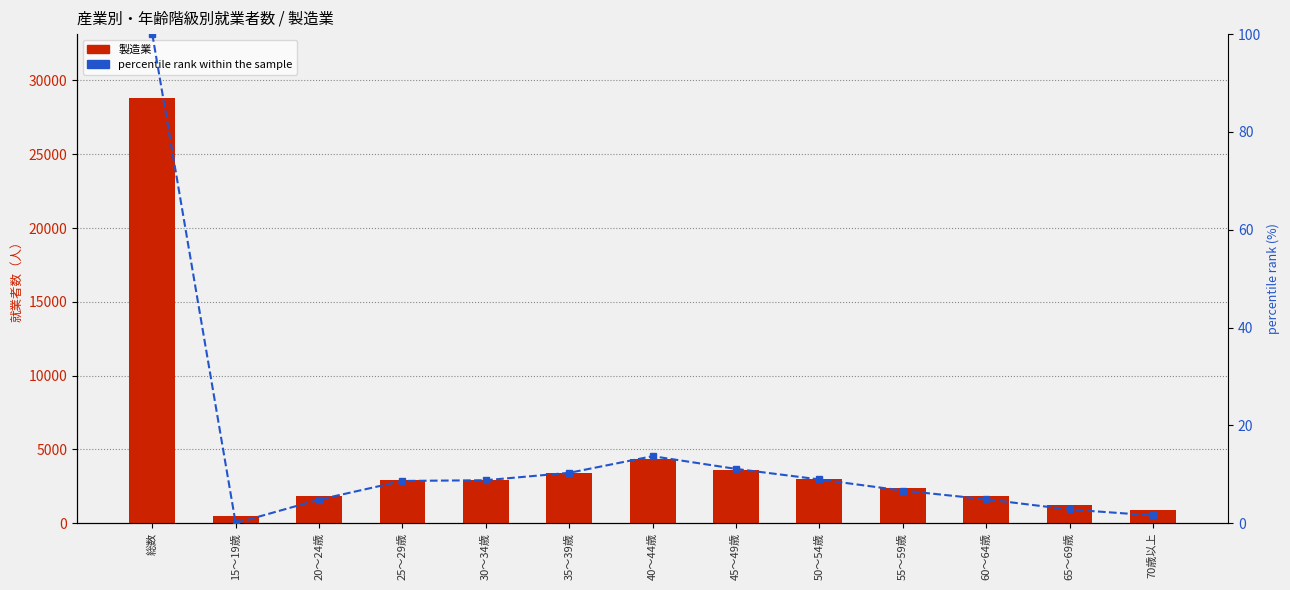

What is the label of the 1st bar from the left?

総数